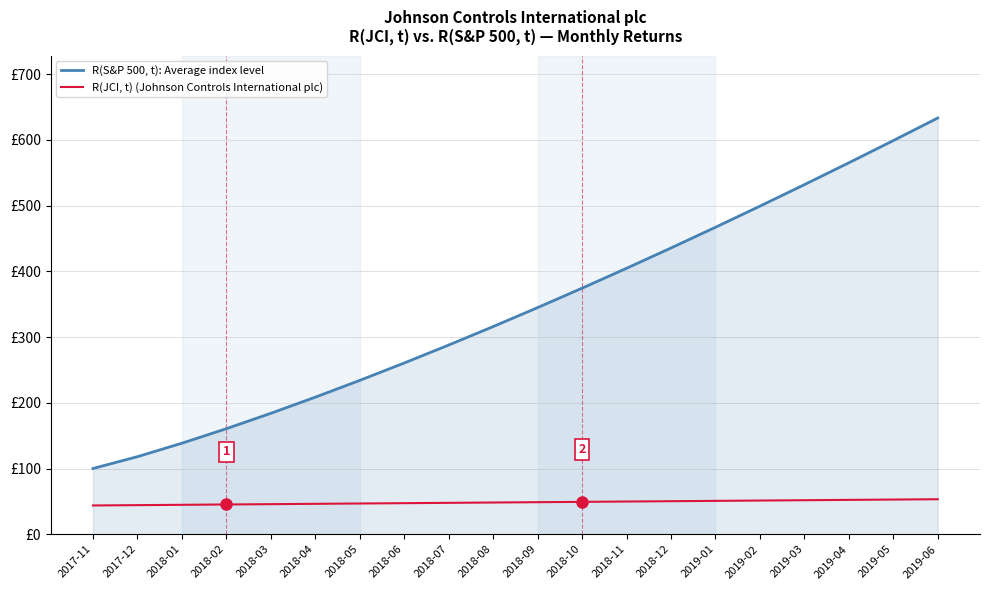

What is the difference between the maximum and minimum values in the R(S&P 500, t): Average index level series?

533.5